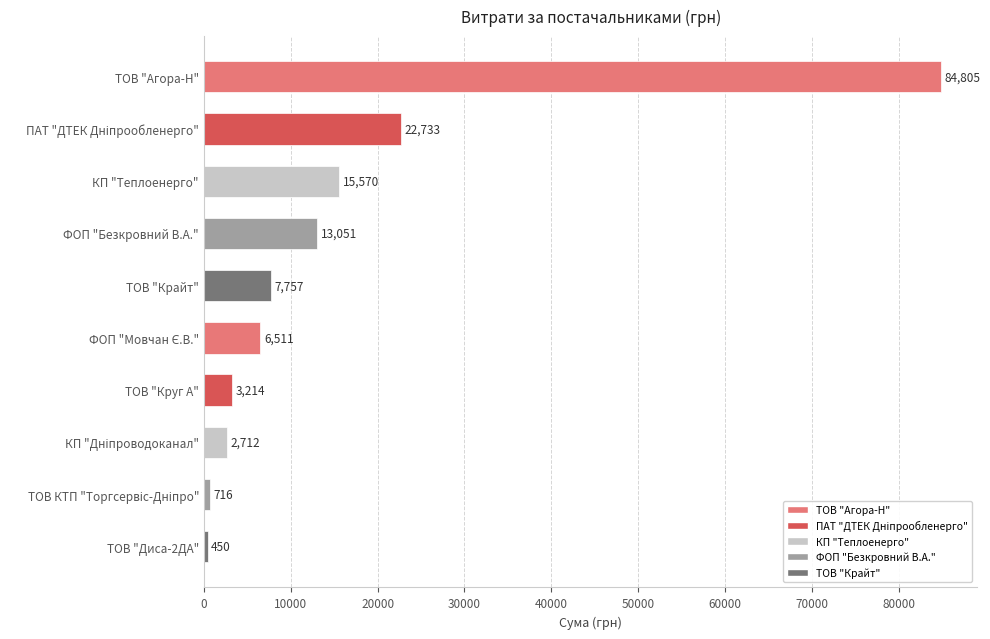

Are the bars grouped side by side (vs. stacked)?

No